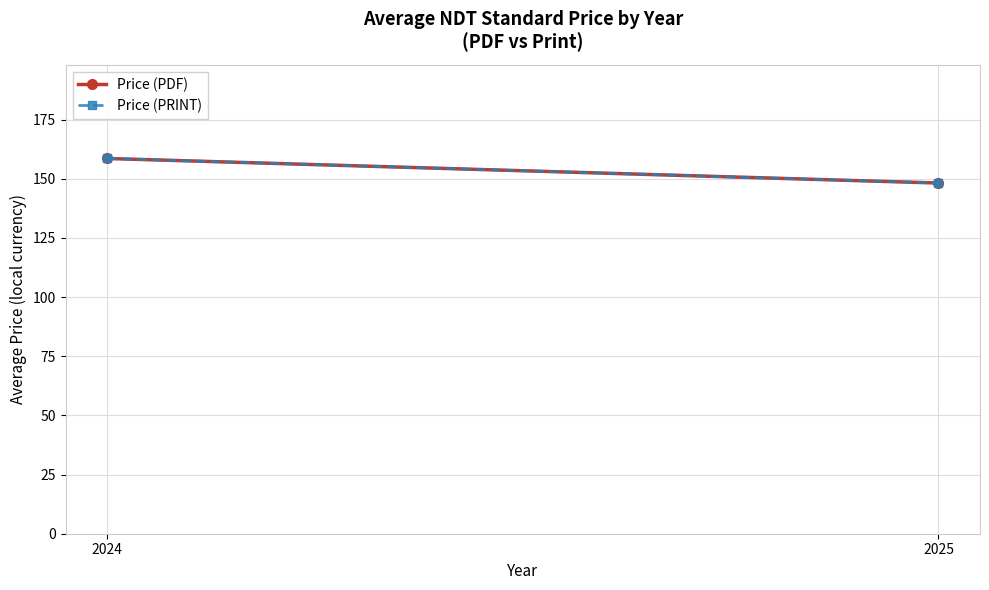

Reading left to right, transcribe all the data shown in this chart.

Price (PDF): 158.5	148.2
Price (PRINT): 158.5	148.2